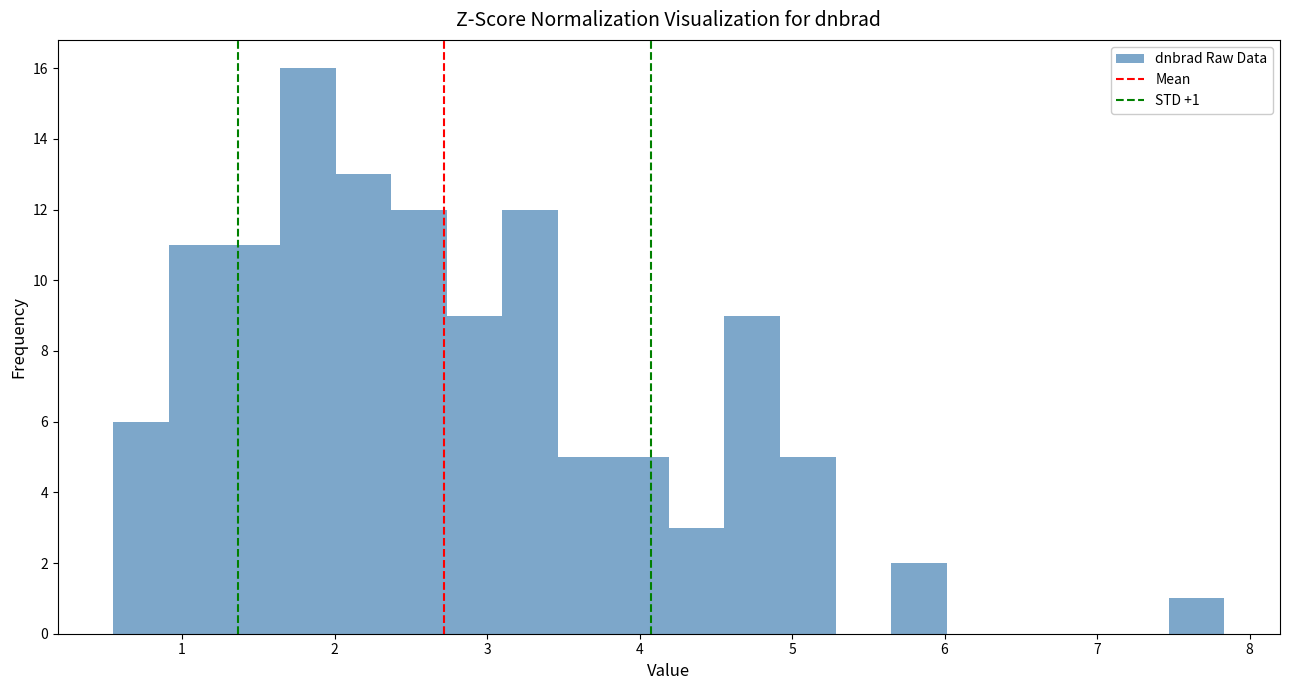

Read against the x-axis, roughly where is the centre of the tallest bar?

1.8